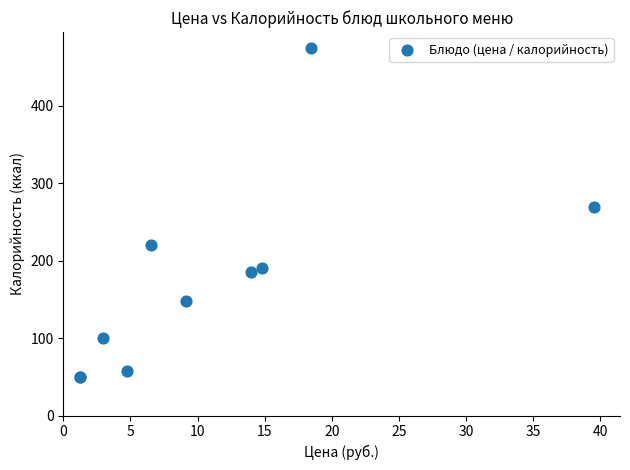

What Y value in the scatter plot is closest to 262?

268.9